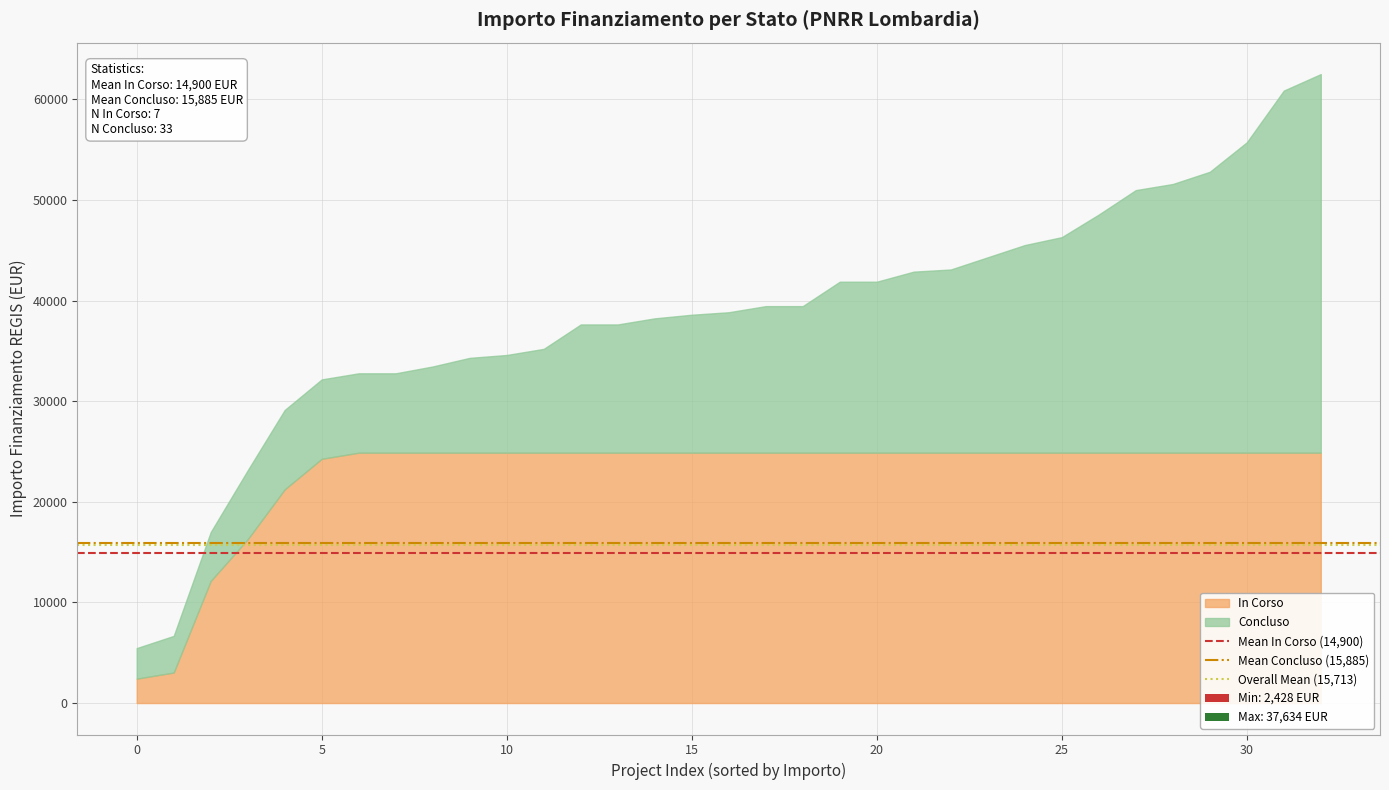

At 0, list the series in order from largest to smallest.

Mean Concluso (15,885), Overall Mean (15,713), Mean In Corso (14,900)